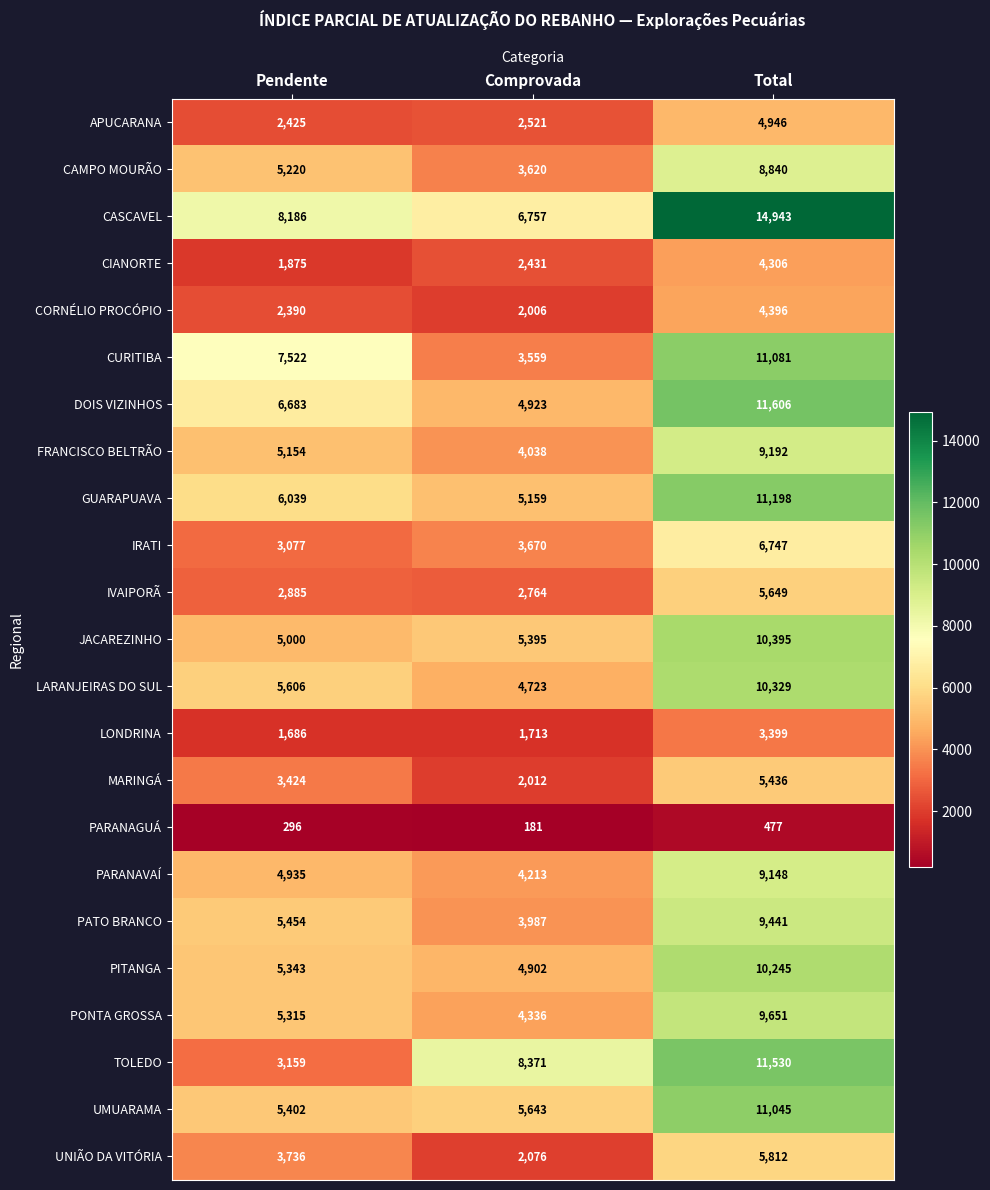

Which series has the largest total across all categories?

CASCAVEL